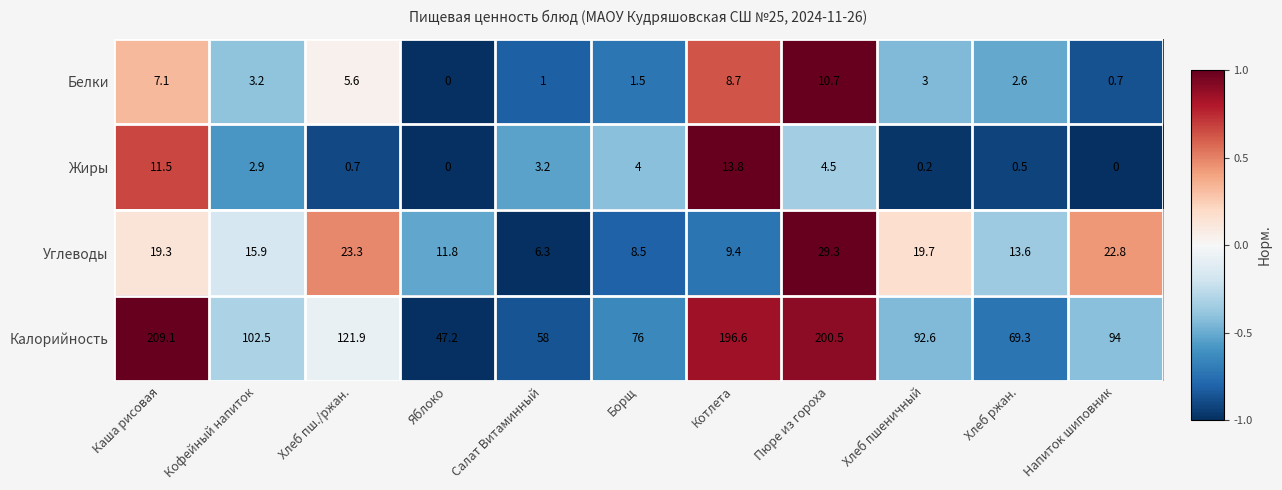

The Жиры series shows 0.5 at Хлеб ржан.. True or false?

True